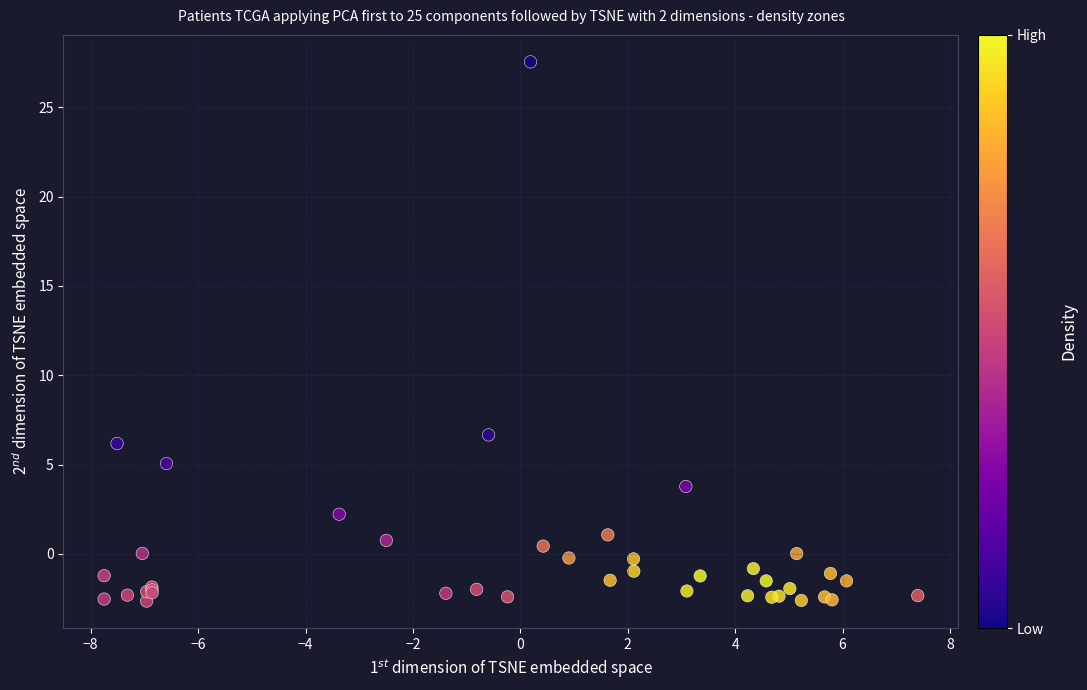

What Y value in the scatter plot is closest to 12?

6.7